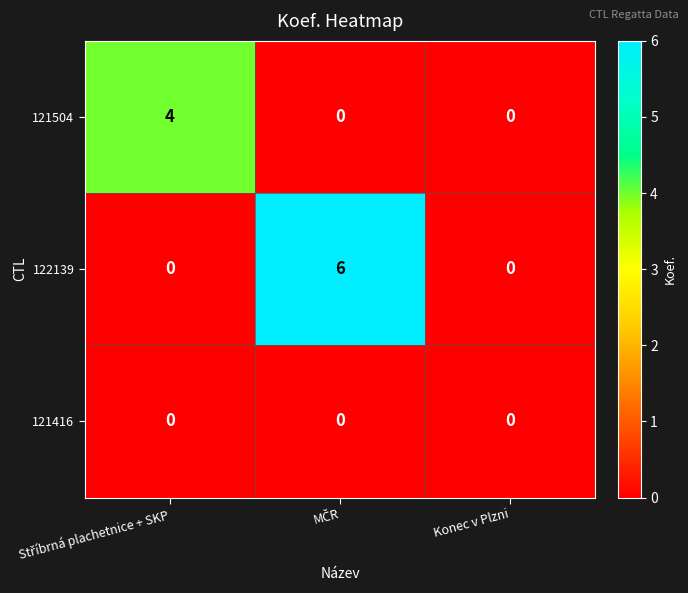

List the series in order of their peak value, highest first.

122139, 121504, 121416